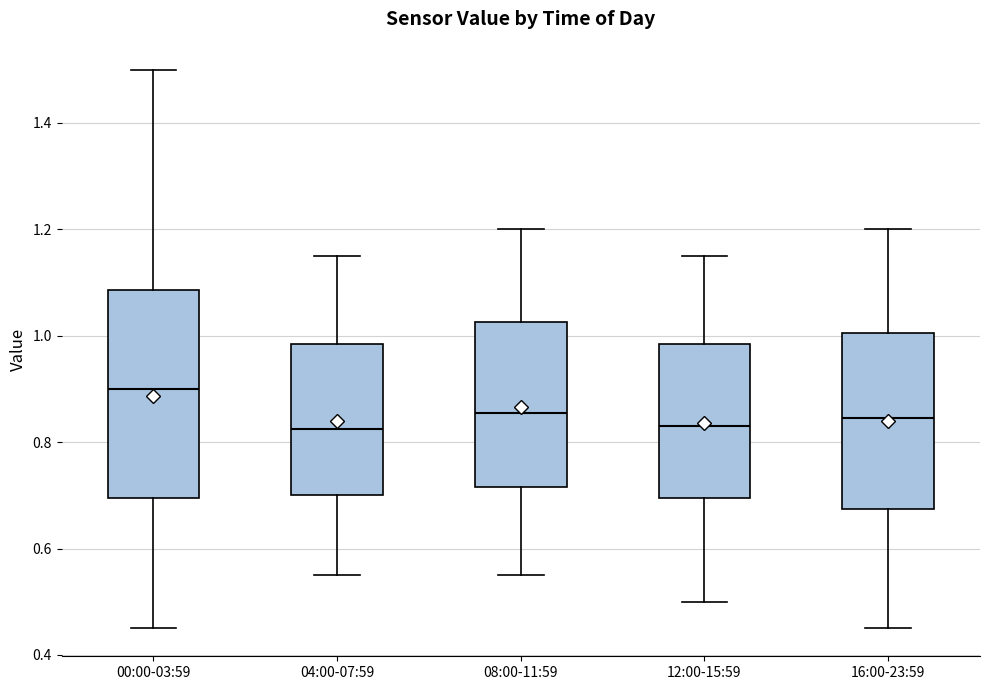

Which box's median line is the highest?

00:00-03:59